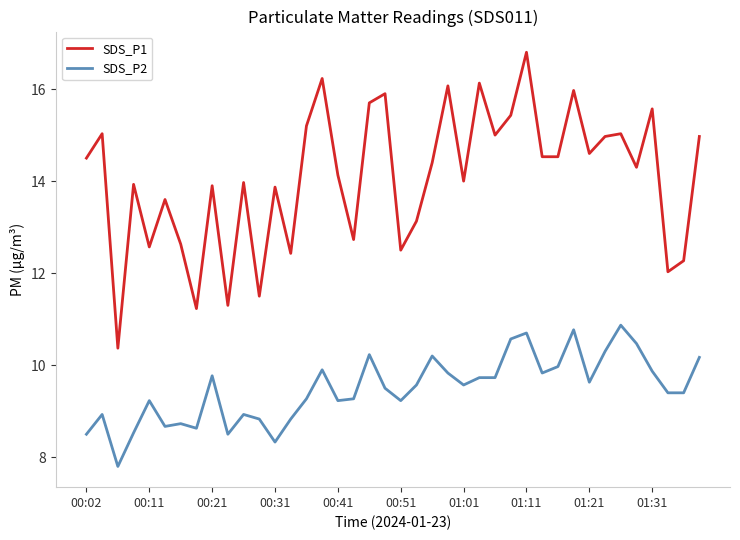

How many series are shown in this chart?

2